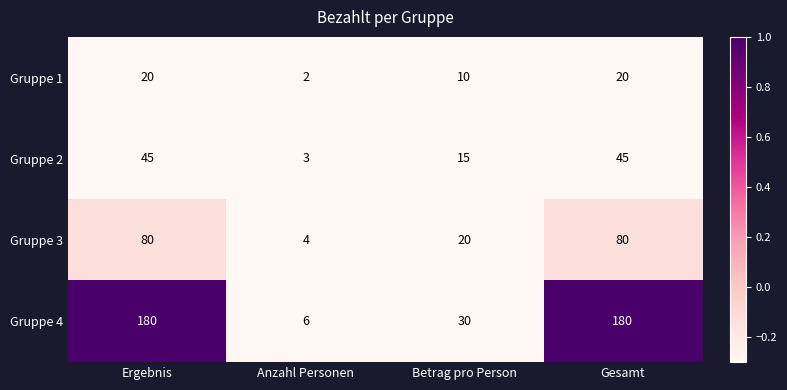

Reading left to right, transcribe all the data shown in this chart.

Gruppe 1: 20	2	10	20
Gruppe 2: 45	3	15	45
Gruppe 3: 80	4	20	80
Gruppe 4: 180	6	30	180